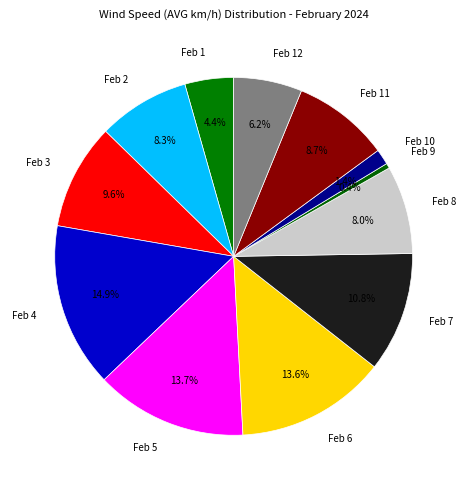

Is there any slice that represents more than half of the pie?

No